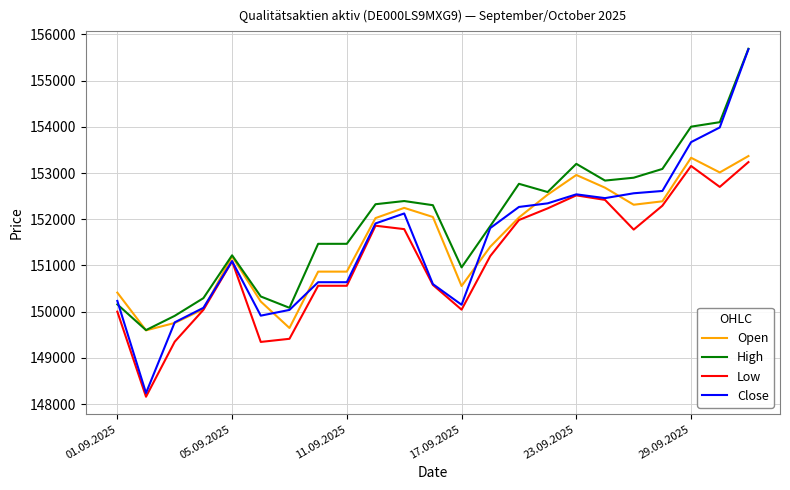

Which series has the widest spread of values?

Close